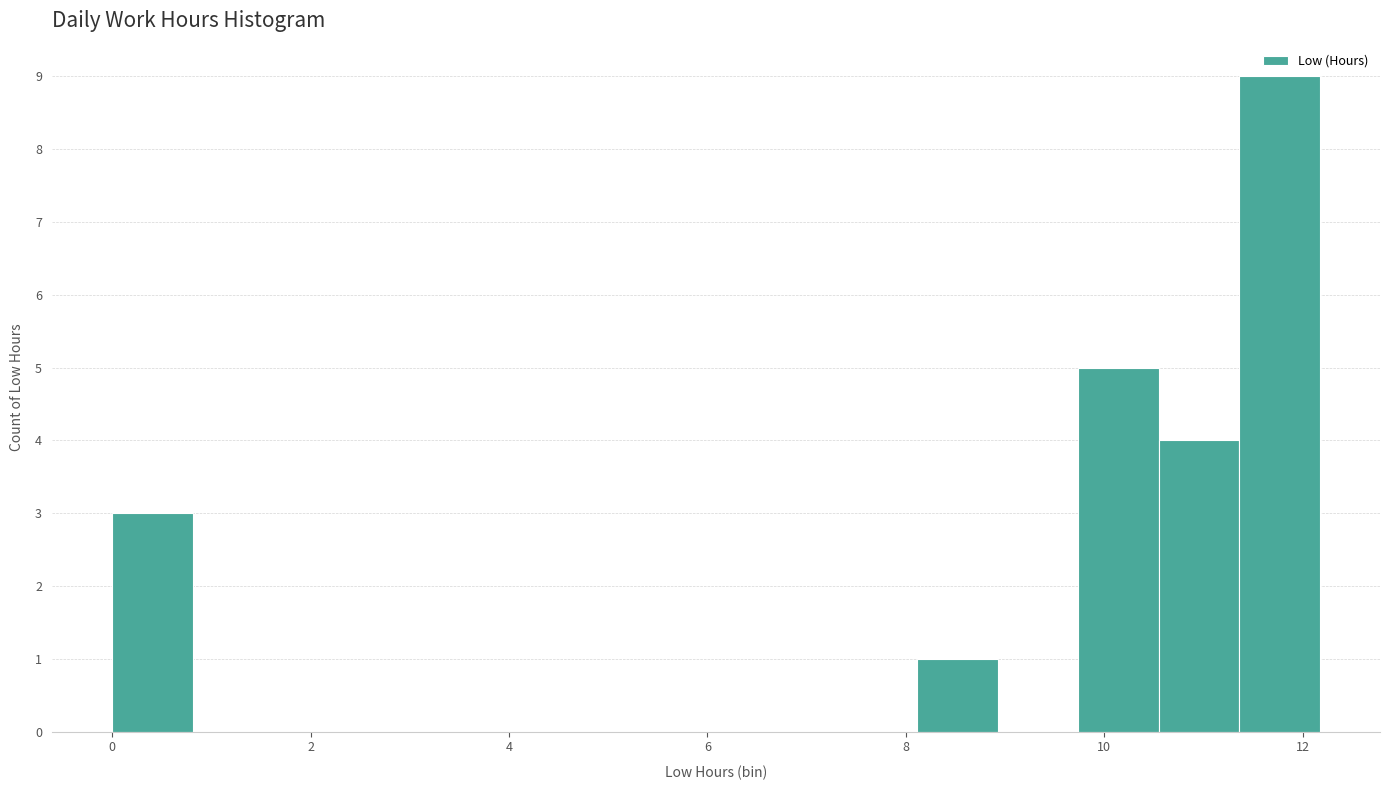

Reading left to right, list every bar in this chart as the range it spans on the x-axis followed by its height. Neither the bar edges nor the heights are printed on the chart, so give them approximately, as read against the axes.

0.0 to 0.8: 3
0.8 to 1.6: 0
1.6 to 2.4: 0
2.4 to 3.2: 0
3.2 to 4.0: 0
4.0 to 4.8: 0
4.8 to 5.6: 0
5.6 to 6.4: 0
6.4 to 7.4: 0
7.4 to 8.2: 0
8.2 to 9.0: 1
9.0 to 9.8: 0
9.8 to 10.6: 5
10.6 to 11.4: 4
11.4 to 12.2: 9